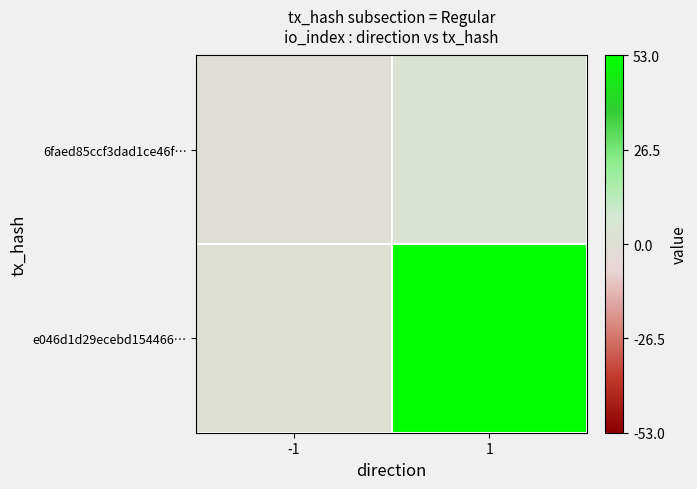

Which series changed the most between -1 and 1?

e046d1d29ecebd154466…